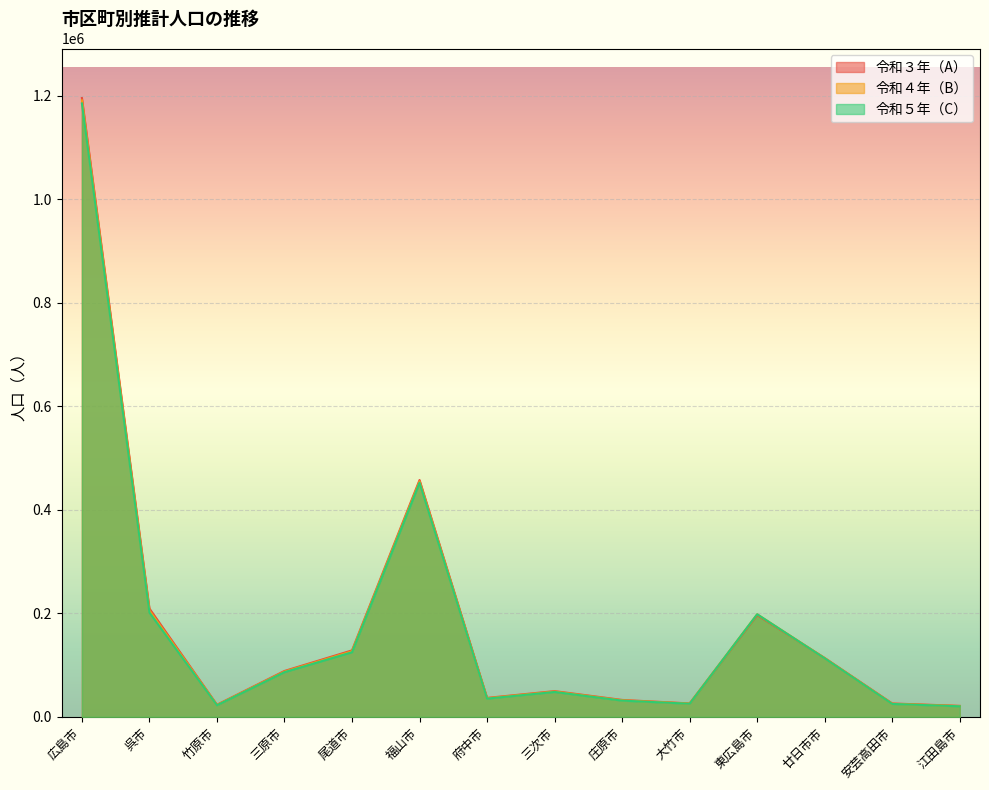

How many data points in 令和４年（B） are above 87484?

6